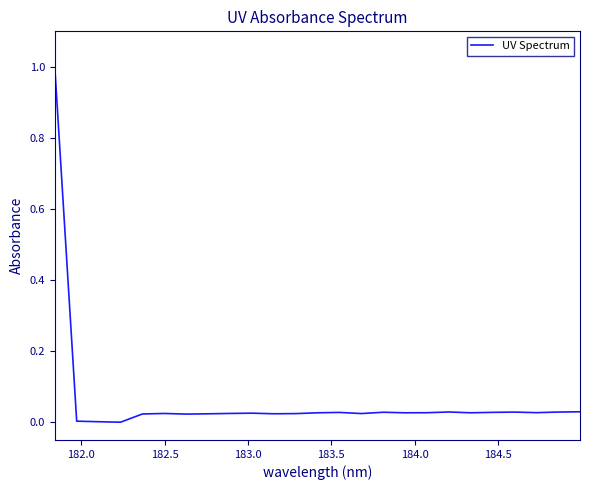

What is the difference between the maximum and minimum values?

1.0